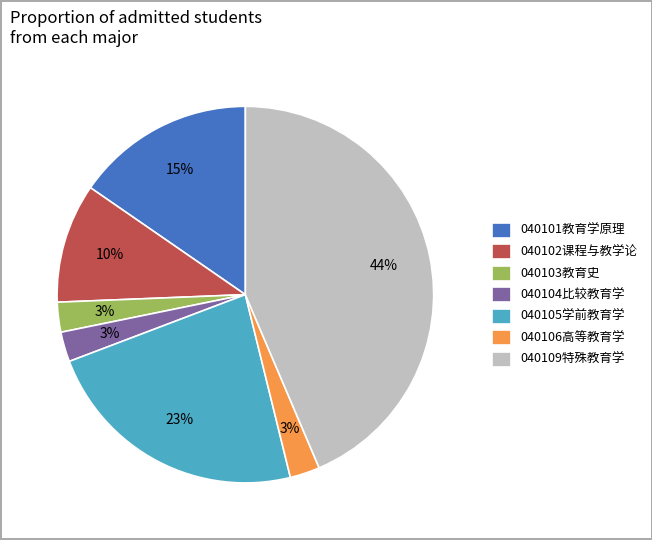

Does any single category account for the majority?

No